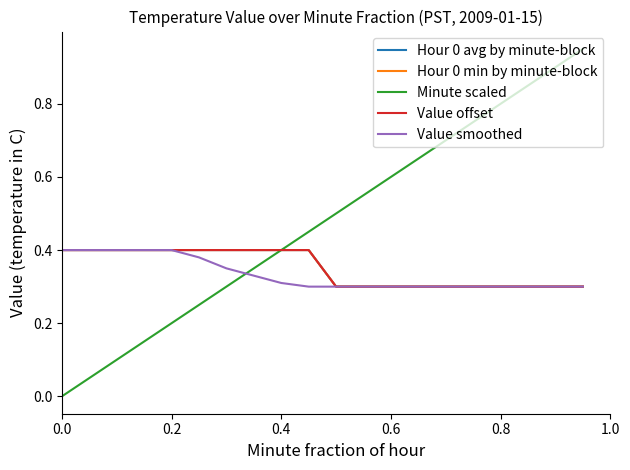

Does the chart have visible grid lines?

No